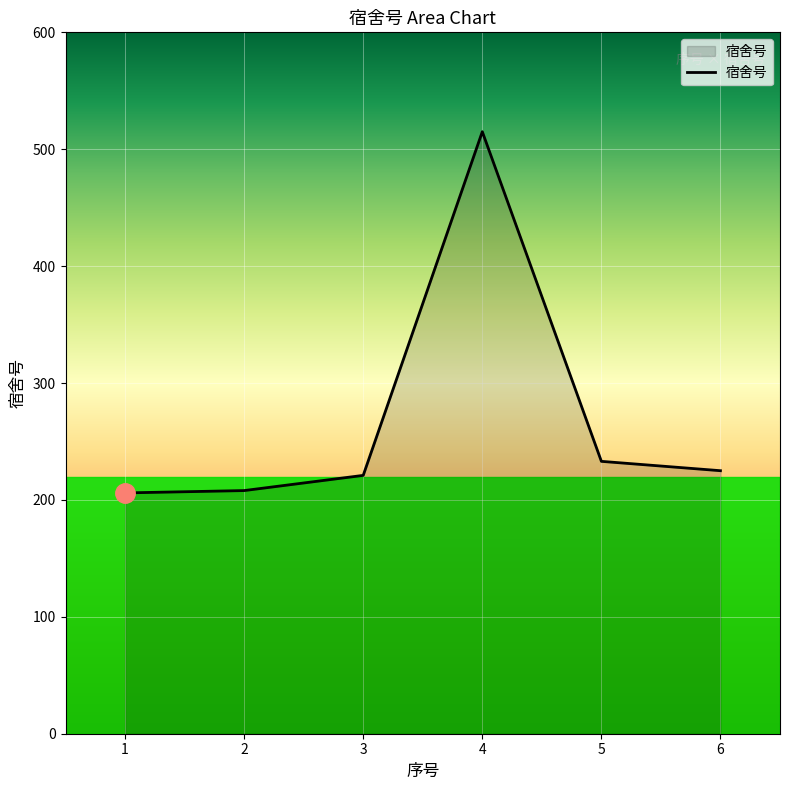

Is it true that the value at 2 is 208?

True